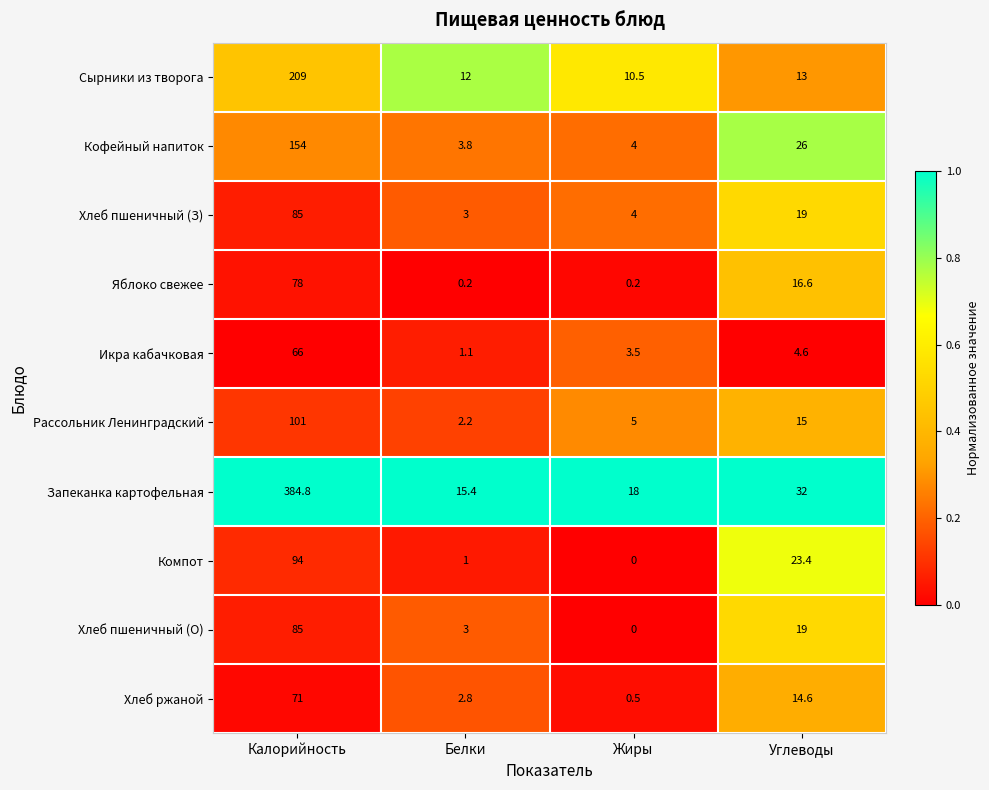

At which category is the sum across all series the highest?

Калорийность